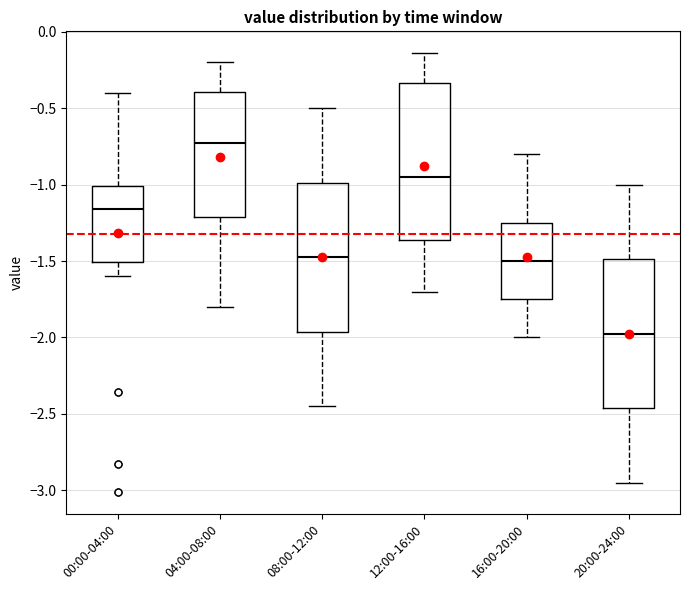

Reading left to right, read every box against the y-axis: the position of its median line, the range the box covers, and the ends of its whiskers. The values are not printed on the chart, so give them approximately, as read against the axis.

00:00-04:00: median -1.15, box -1.50 to -1.00, whiskers -1.60 to -0.40
04:00-08:00: median -0.70, box -1.20 to -0.40, whiskers -1.80 to -0.20
08:00-12:00: median -1.45, box -1.95 to -1.00, whiskers -2.45 to -0.50
12:00-16:00: median -0.95, box -1.35 to -0.35, whiskers -1.70 to -0.15
16:00-20:00: median -1.50, box -1.75 to -1.25, whiskers -2.00 to -0.80
20:00-24:00: median -1.95, box -2.45 to -1.50, whiskers -2.95 to -1.00